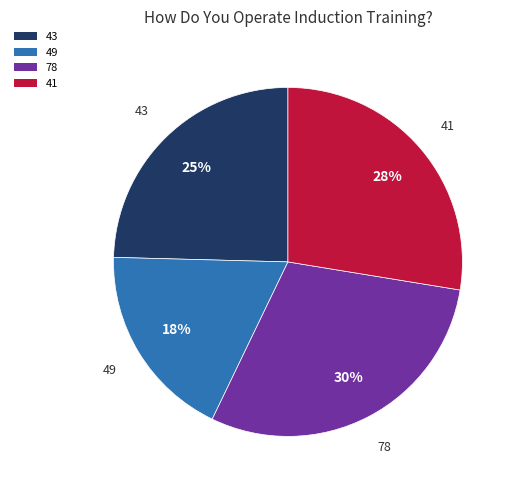

Count the number of slices in the pie.

4